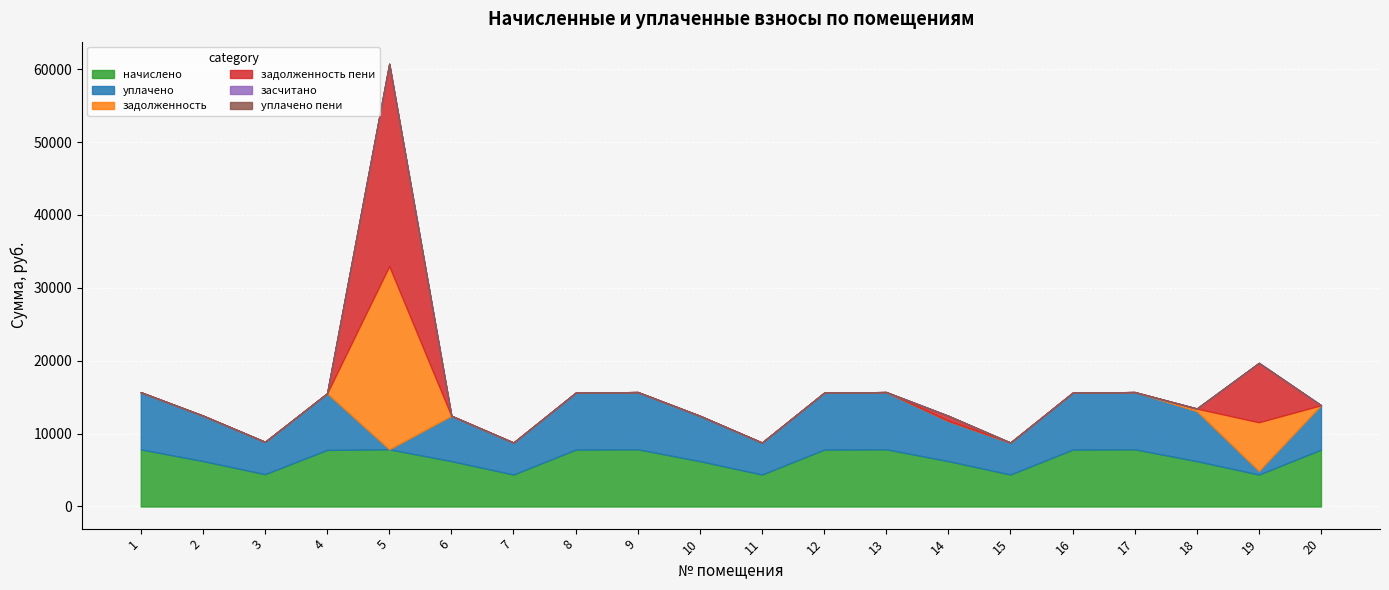

How many lines are shown in the chart?

6